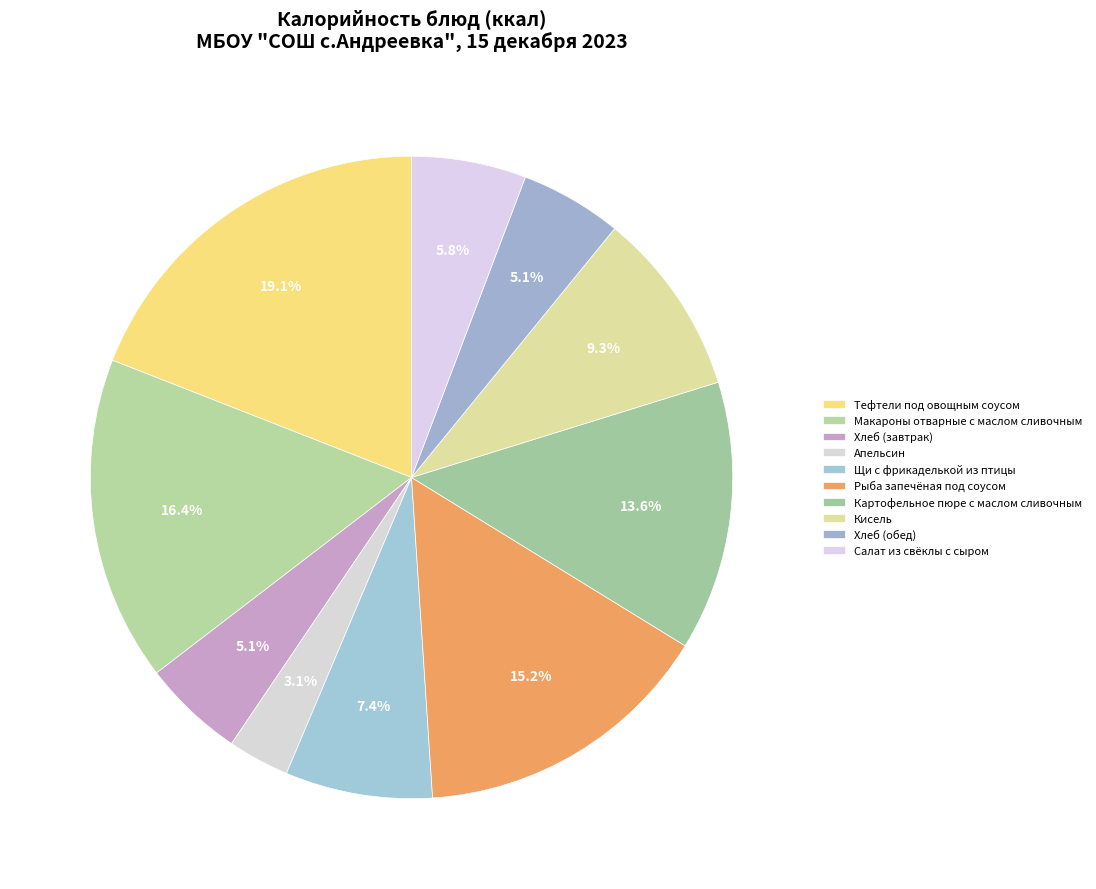

What is the total percentage of Щи с фрикаделькой из птицы and Макароны отварные с маслом сливочным?

23.8%